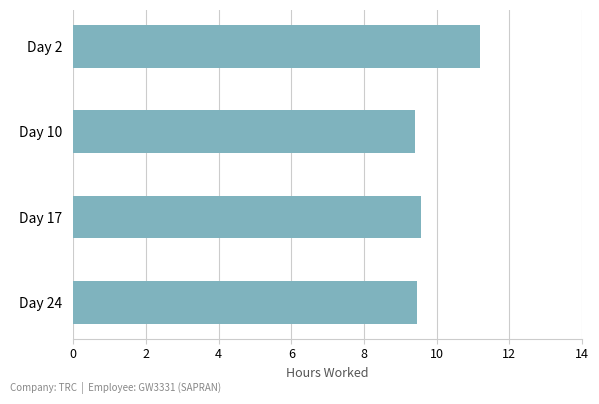

What is the difference between the maximum and minimum values?

1.8